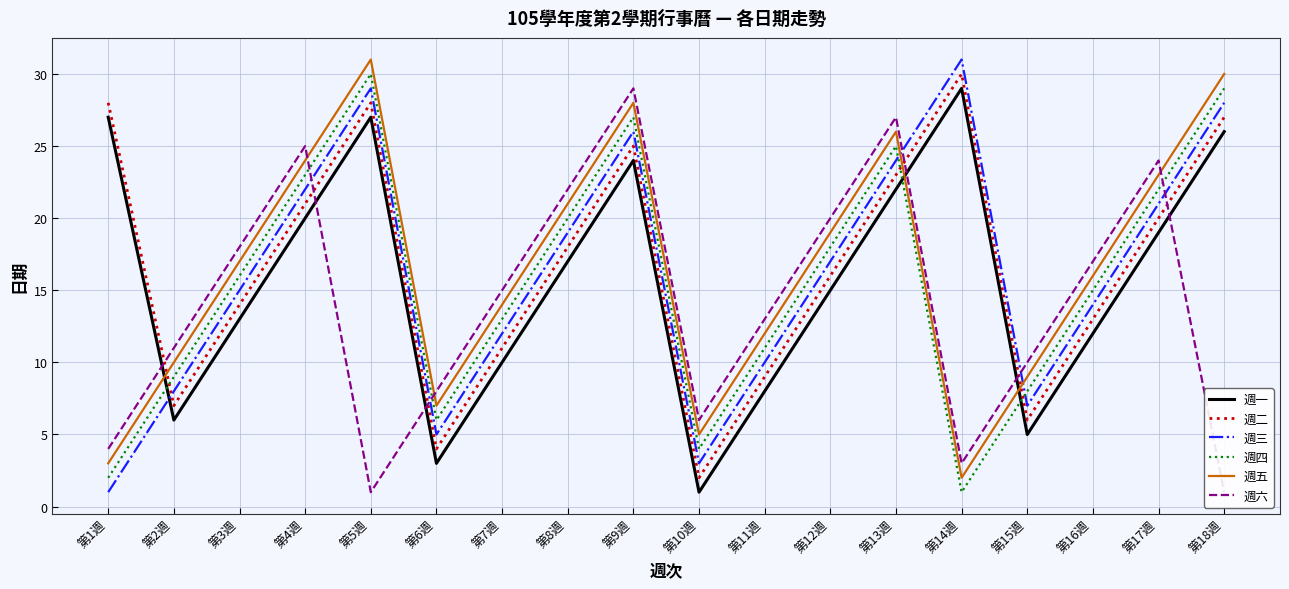

Rank the categories by 週五 value from highest to lowest.

第5週, 第18週, 第9週, 第13週, 第4週, 第17週, 第8週, 第12週, 第3週, 第16週, 第7週, 第11週, 第2週, 第15週, 第6週, 第10週, 第1週, 第14週